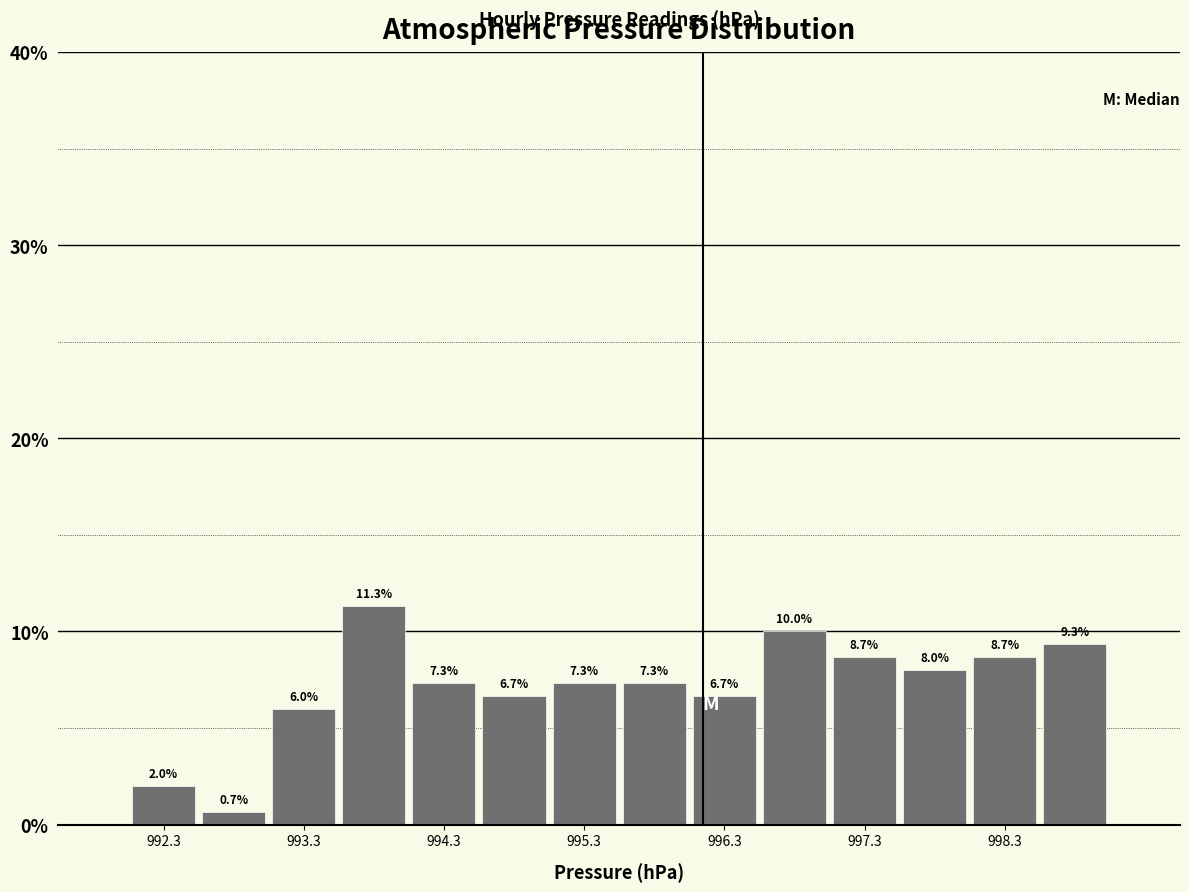

Reading left to right, transcribe this chart: for each bar, give the range it covers on the x-axis and its height. The bar edges are not printed on the chart, so give them approximately, as read against the axis.

992.05 to 992.55: 2.0
992.55 to 993.05: 0.7
993.05 to 993.55: 6.0
993.55 to 994.05: 11.3
994.05 to 994.55: 7.3
994.55 to 995.05: 6.7
995.05 to 995.55: 7.3
995.55 to 996.05: 7.3
996.05 to 996.55: 6.7
996.55 to 997.05: 10.0
997.05 to 997.55: 8.7
997.55 to 998.05: 8.0
998.05 to 998.55: 8.7
998.55 to 999.05: 9.3